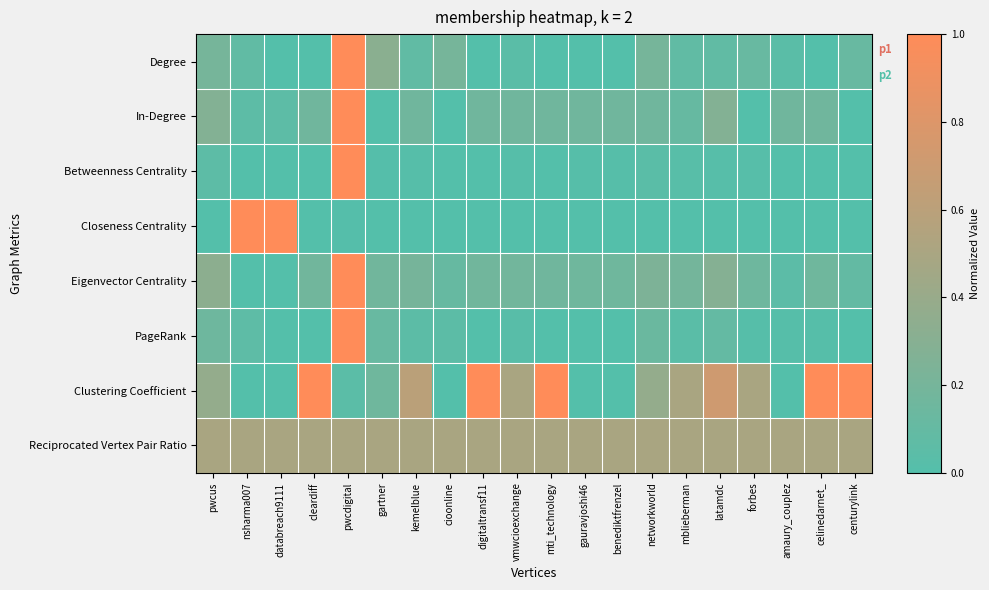

Rank the series by their maximum value, from highest to lowest.

Degree, In-Degree, Betweenness Centrality, Closeness Centrality, Eigenvector Centrality, PageRank, Clustering Coefficient, Reciprocated Vertex Pair Ratio